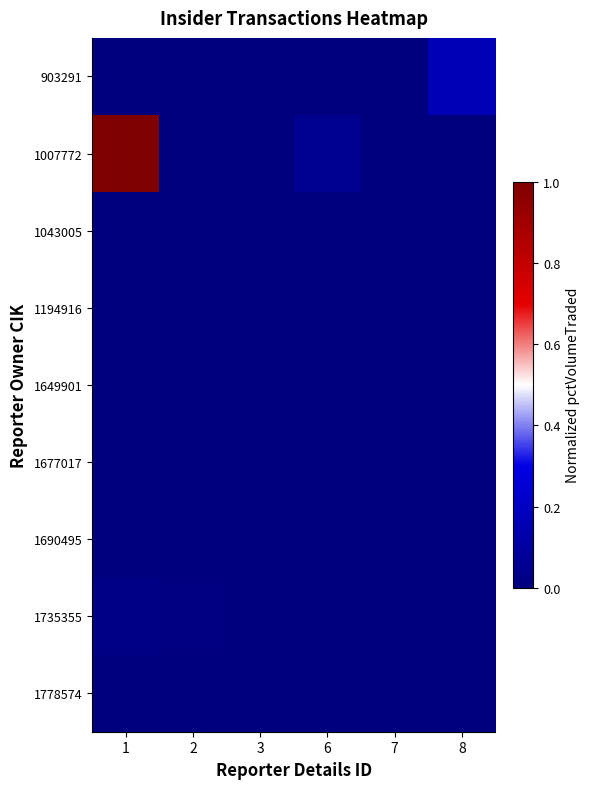

What is the maximum value shown in the chart?

1.0